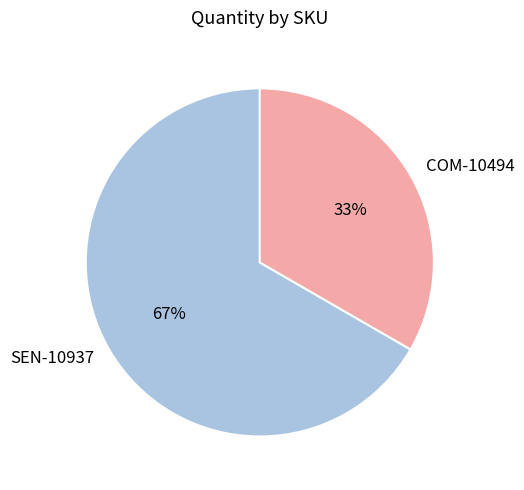

How many segments does this pie chart have?

2